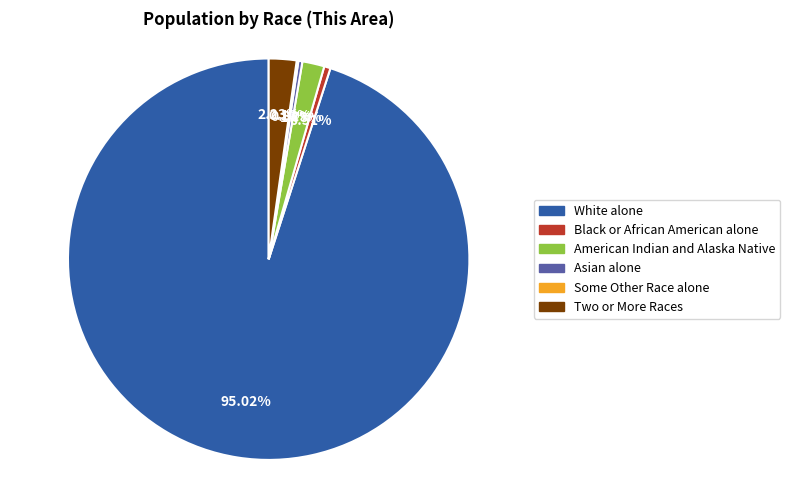

What is the ratio of the value at White alone to the value at Asian alone?

294.3